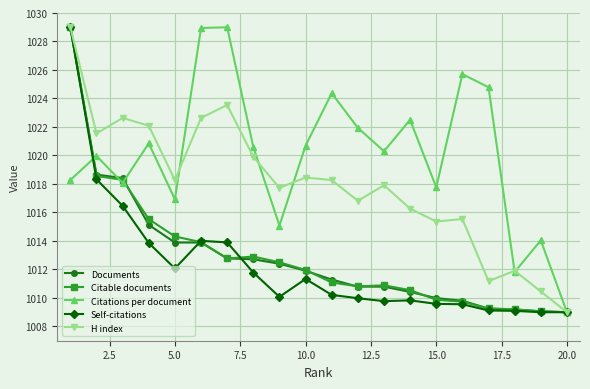

What is the minimum value for Self-citations?

1009.0